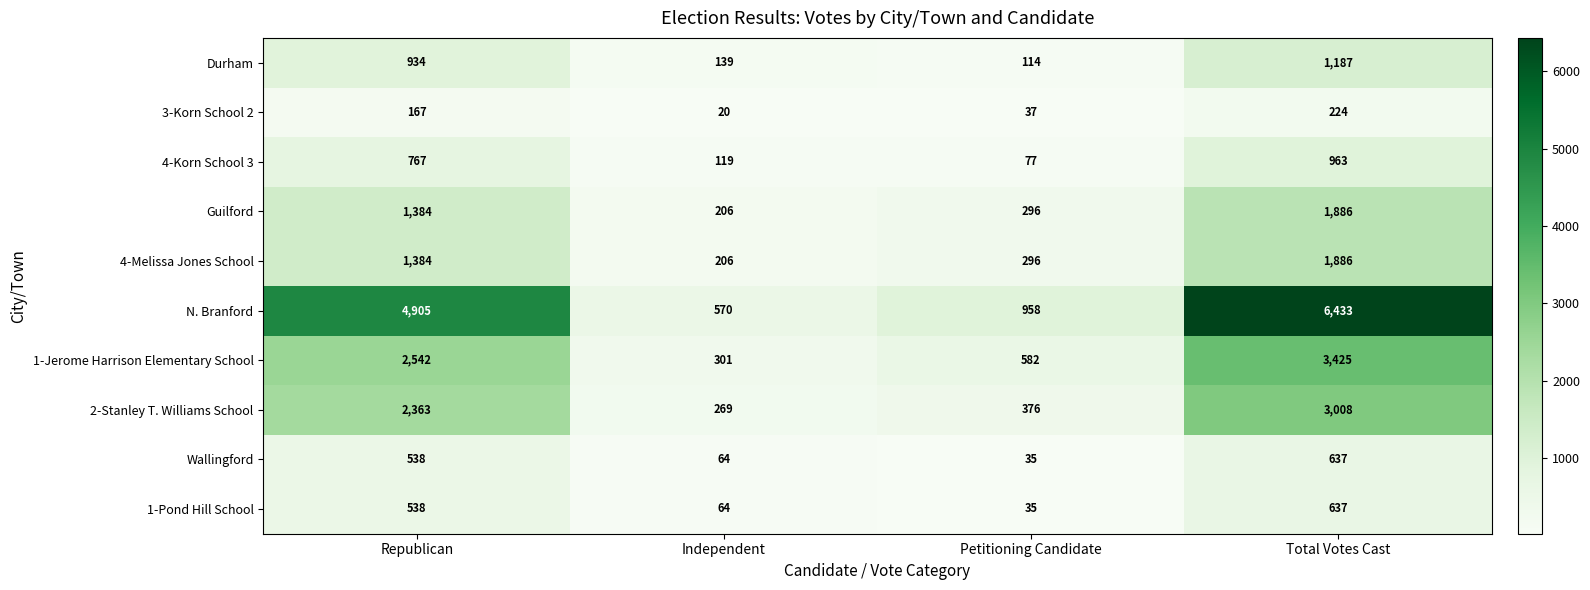

Rank the categories by 1-Jerome Harrison Elementary School value from lowest to highest.

Independent, Petitioning Candidate, Republican, Total Votes Cast